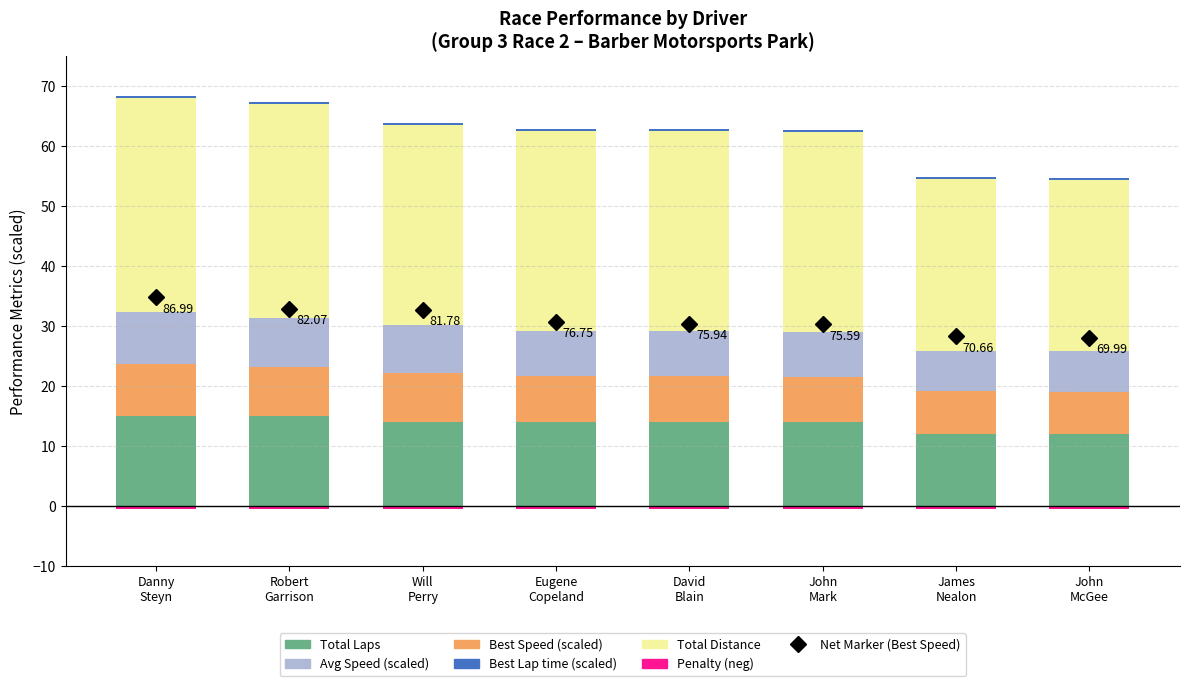

The Penalty (neg) series shows -0.7 at Will
Perry. True or false?

False